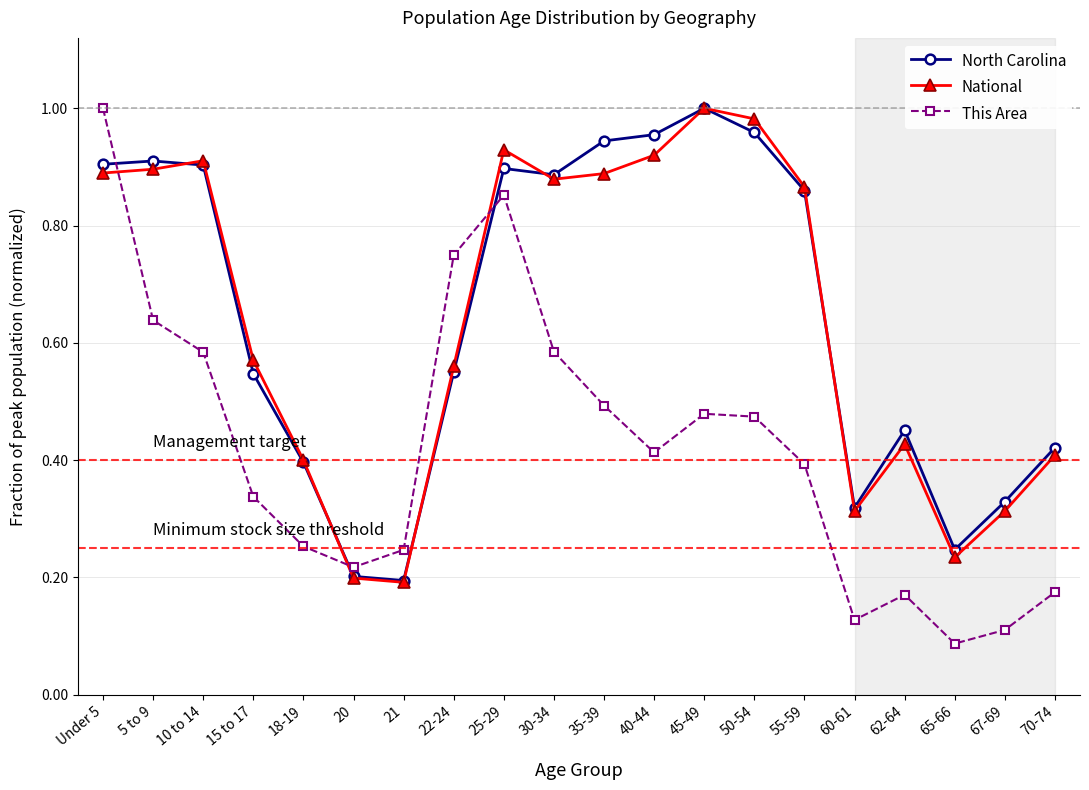

At which category is the sum across all series the highest?

Under 5